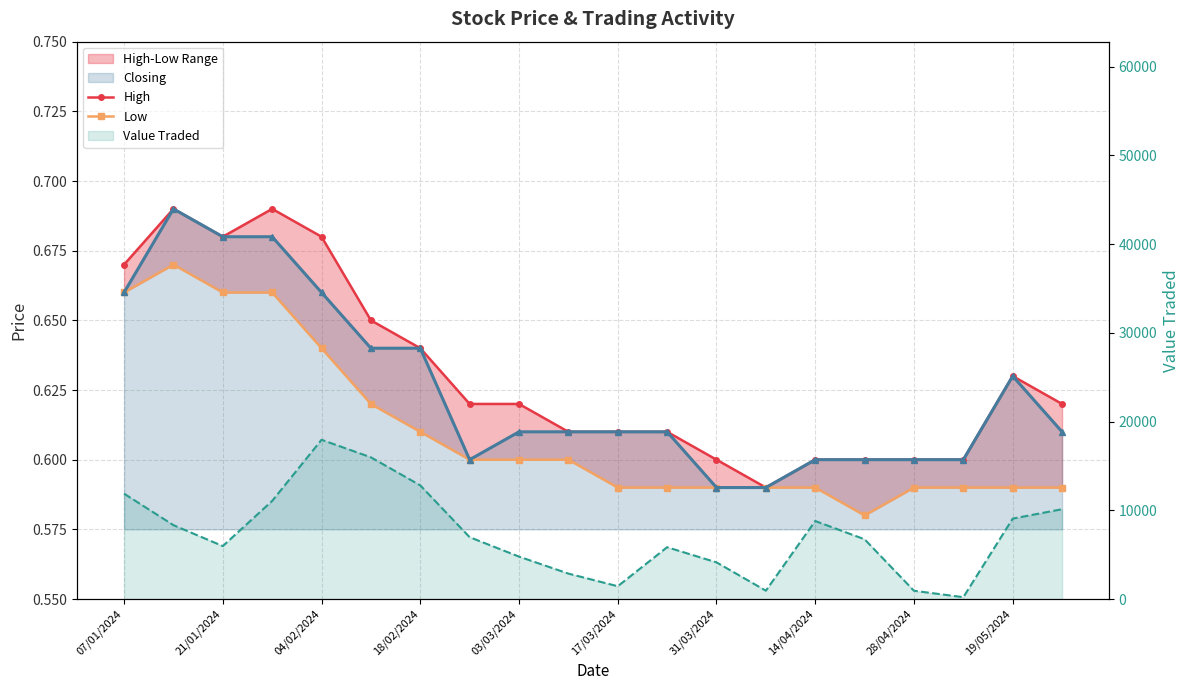

What is the value of the Closing point at the 20th from the left?

0.6